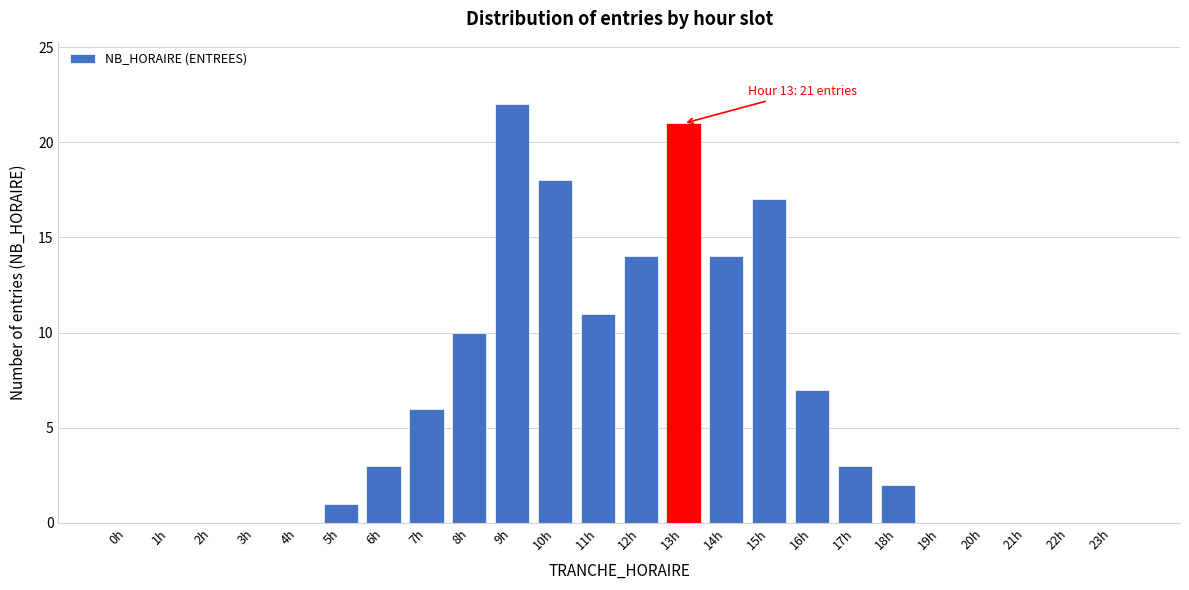

Reading left to right, extract all data points from this chart.

0h=0	1h=0	2h=0	3h=0	4h=0	5h=1	6h=3	7h=6	8h=10	9h=22	10h=18	11h=11	12h=14	13h=21	14h=14	15h=17	16h=7	17h=3	18h=2	19h=0	20h=0	21h=0	22h=0	23h=0